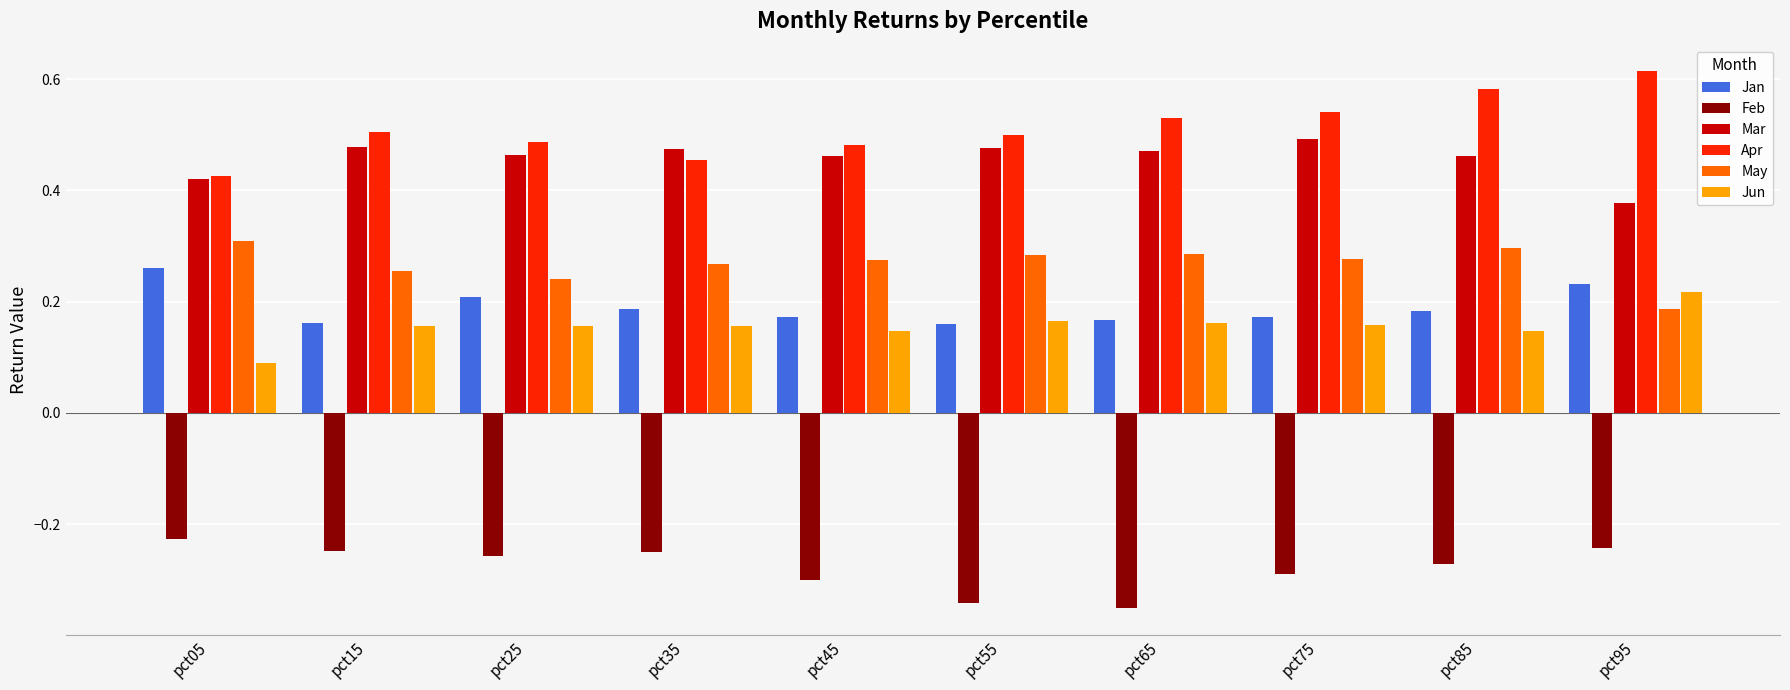

Does the chart contain stacked bars?

No